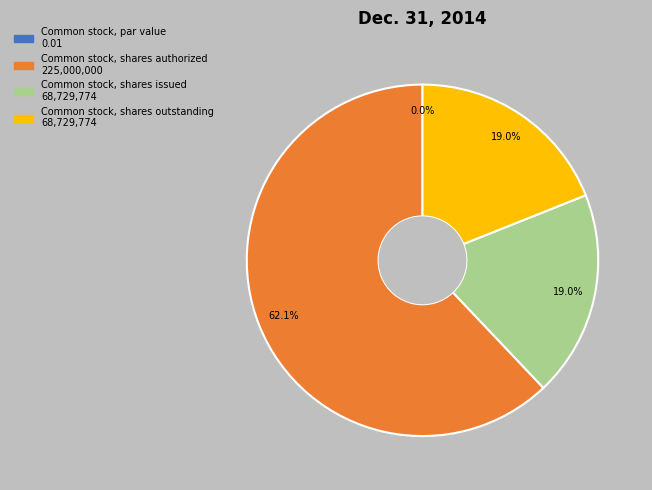

Which has a higher value, Common stock, shares authorized or Common stock, shares outstanding?

Common stock, shares authorized